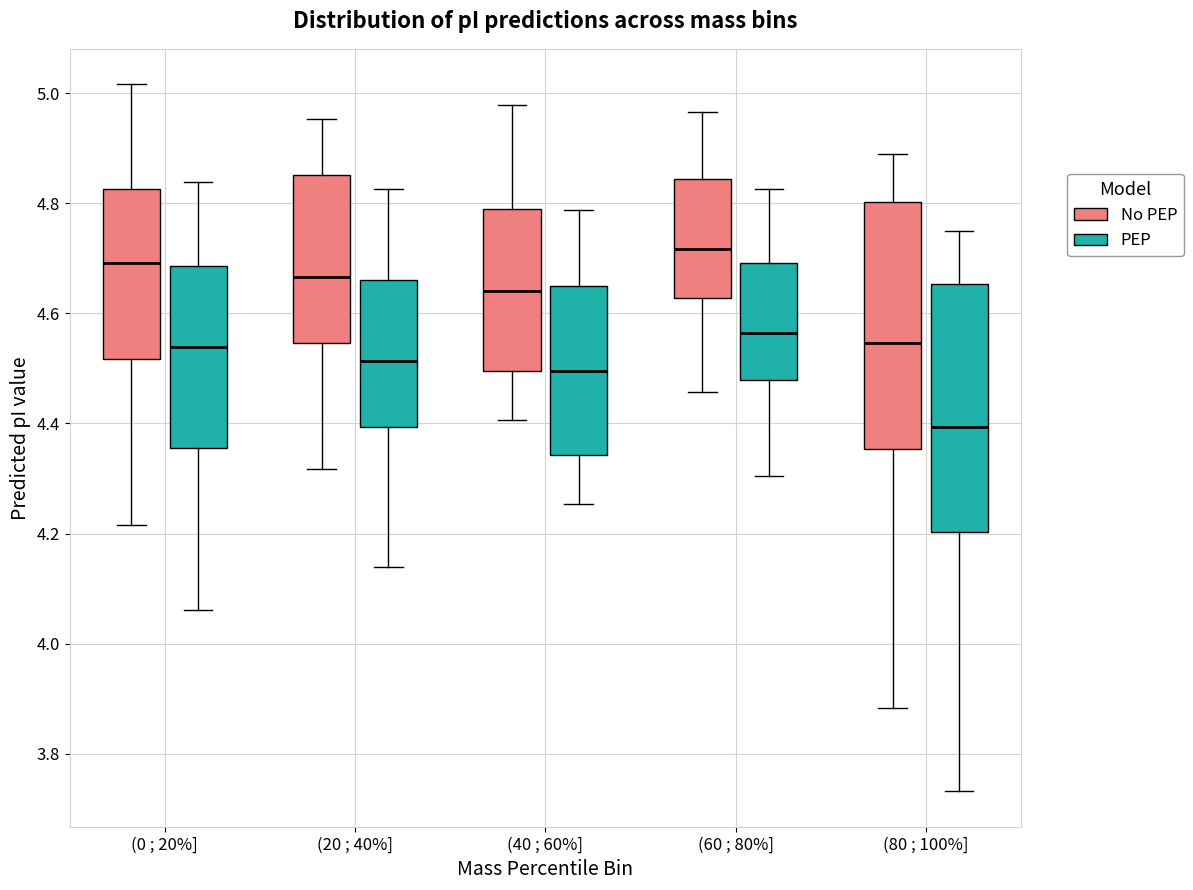

Reading left to right, transcribe this box plot: for each box, give where its median line is, the range the box spans, and where its two whiskers end, as read against the y-axis. The values are not printed on the chart, so give them approximately, as read against the axis.

(0 ; 20%] (No PEP): median 4.70, box 4.52 to 4.82, whiskers 4.22 to 5.02
(0 ; 20%] (PEP): median 4.54, box 4.36 to 4.68, whiskers 4.06 to 4.84
(20 ; 40%] (No PEP): median 4.66, box 4.54 to 4.86, whiskers 4.32 to 4.96
(20 ; 40%] (PEP): median 4.52, box 4.40 to 4.66, whiskers 4.14 to 4.82
(40 ; 60%] (No PEP): median 4.64, box 4.50 to 4.80, whiskers 4.40 to 4.98
(40 ; 60%] (PEP): median 4.50, box 4.34 to 4.66, whiskers 4.26 to 4.78
(60 ; 80%] (No PEP): median 4.72, box 4.62 to 4.84, whiskers 4.46 to 4.96
(60 ; 80%] (PEP): median 4.56, box 4.48 to 4.70, whiskers 4.30 to 4.82
(80 ; 100%] (No PEP): median 4.54, box 4.36 to 4.80, whiskers 3.88 to 4.88
(80 ; 100%] (PEP): median 4.40, box 4.20 to 4.66, whiskers 3.74 to 4.74